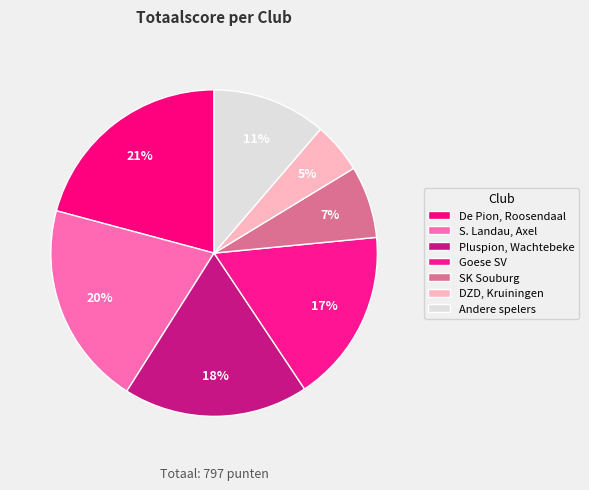

Count the number of slices in the pie.

7